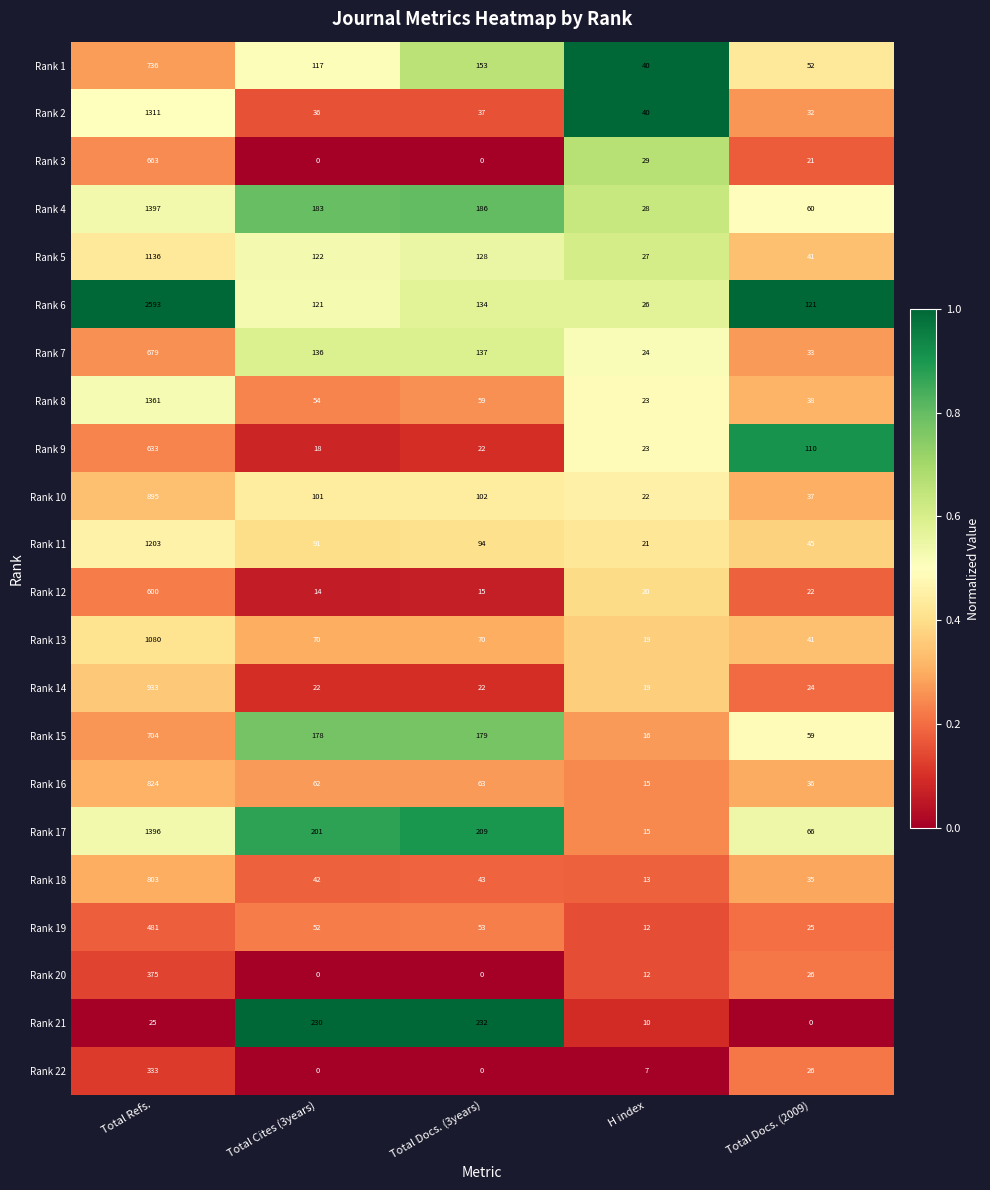

Which series has the largest total across all categories?

Rank 6